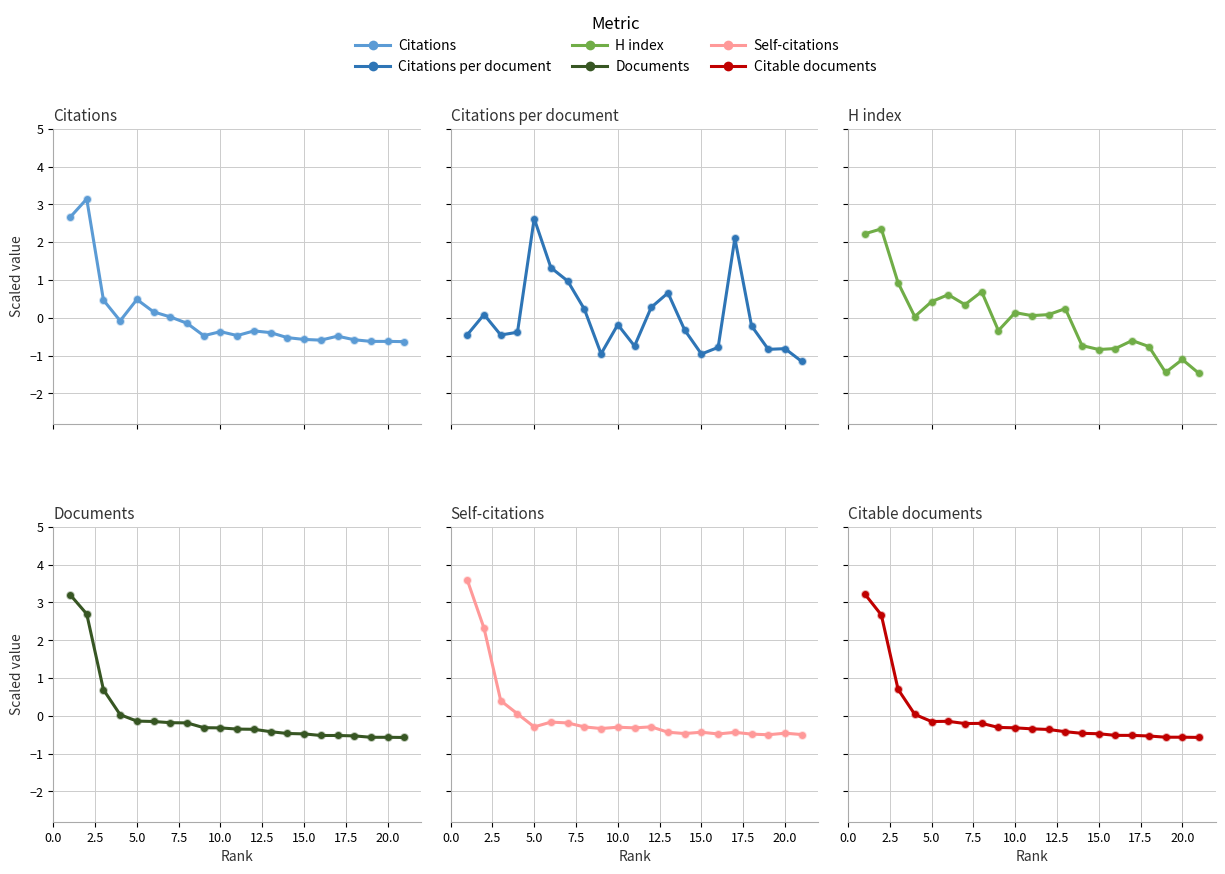

Which series reaches the maximum Y coordinate?

Self-citations